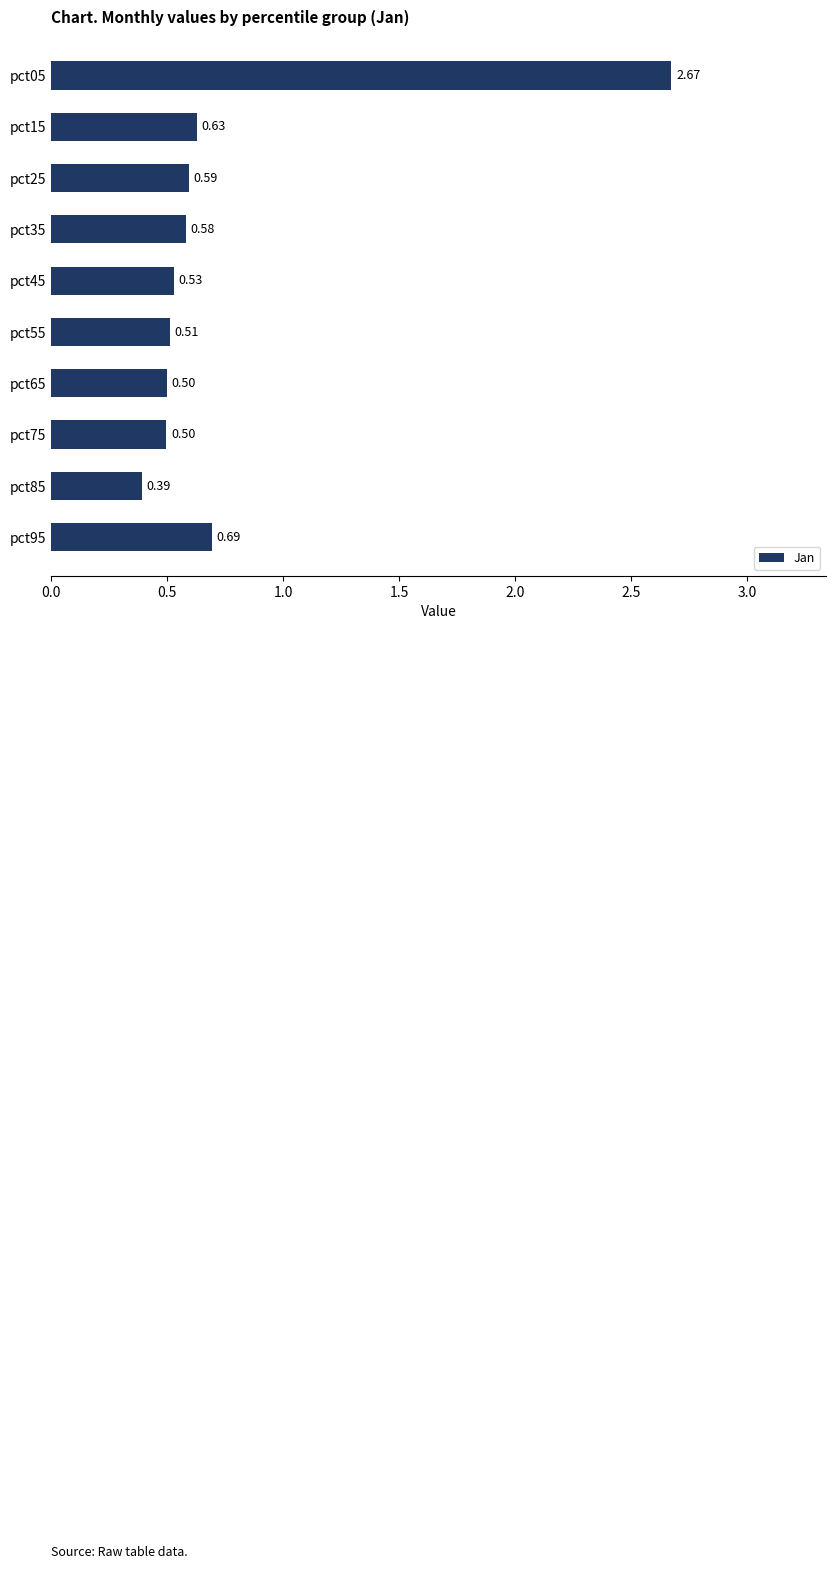

What is the sum of all values?

7.6